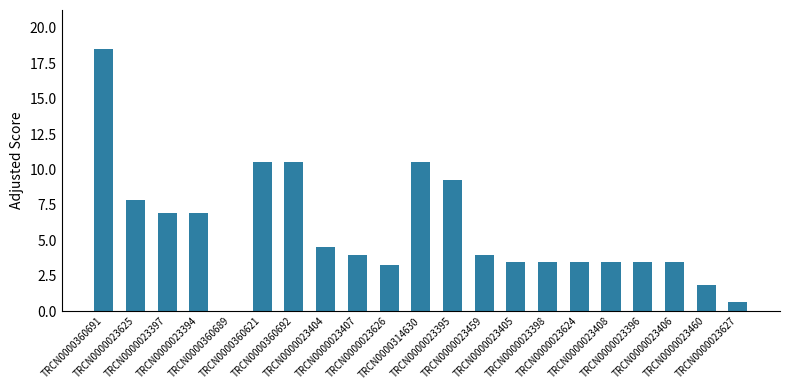

Is it true that the value at TRCN0000360621 is 10.6?

True